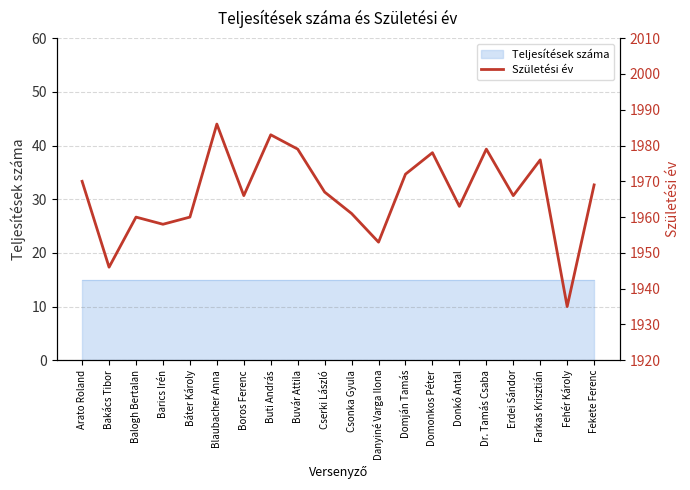

Reading right to left, list all the values displayed in this chart.

Fekete Ferenc=1969	Fehér Károly=1935	Farkas Krisztián=1976	Erdei Sándor=1966	Dr. Tamás Csaba=1979	Donkó Antal=1963	Domonkos Péter=1978	Domján Tamás=1972	Danyiné Varga Ilona=1953	Csonka Gyula=1961	Cserki László=1967	Buvár Attila=1979	Buti András=1983	Boros Ferenc=1966	Blaubacher Anna=1986	Báter Károly=1960	Barics Irén=1958	Balogh Bertalan=1960	Bakács Tibor=1946	Arato Roland=1970